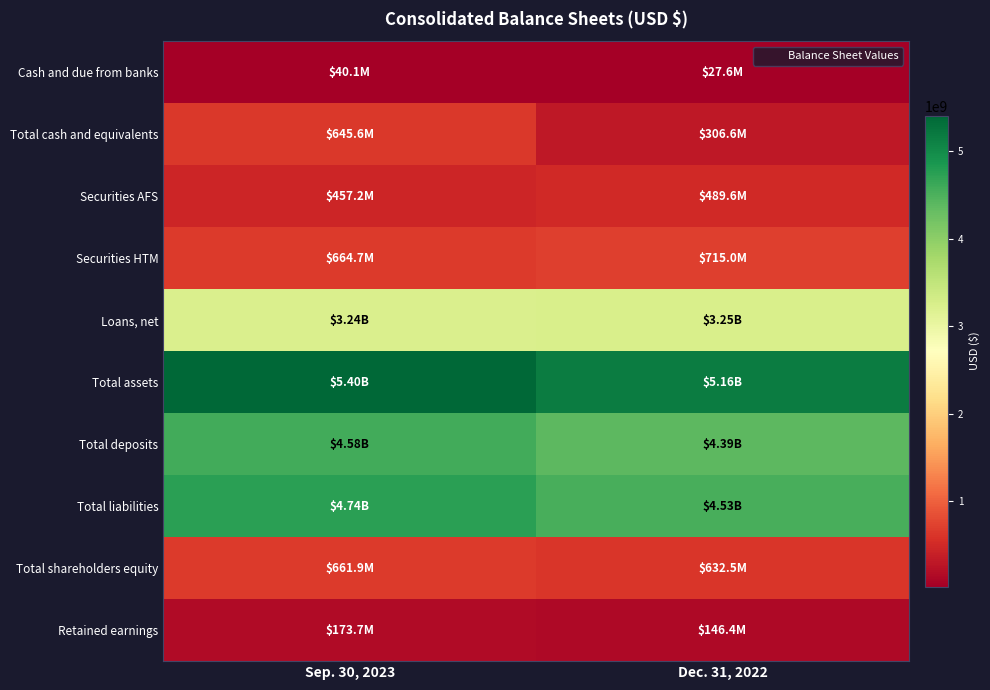

Rank the series by their maximum value, from lowest to highest.

Cash and due from banks, Retained earnings, Securities AFS, Total cash and equivalents, Total shareholders equity, Securities HTM, Loans, net, Total deposits, Total liabilities, Total assets